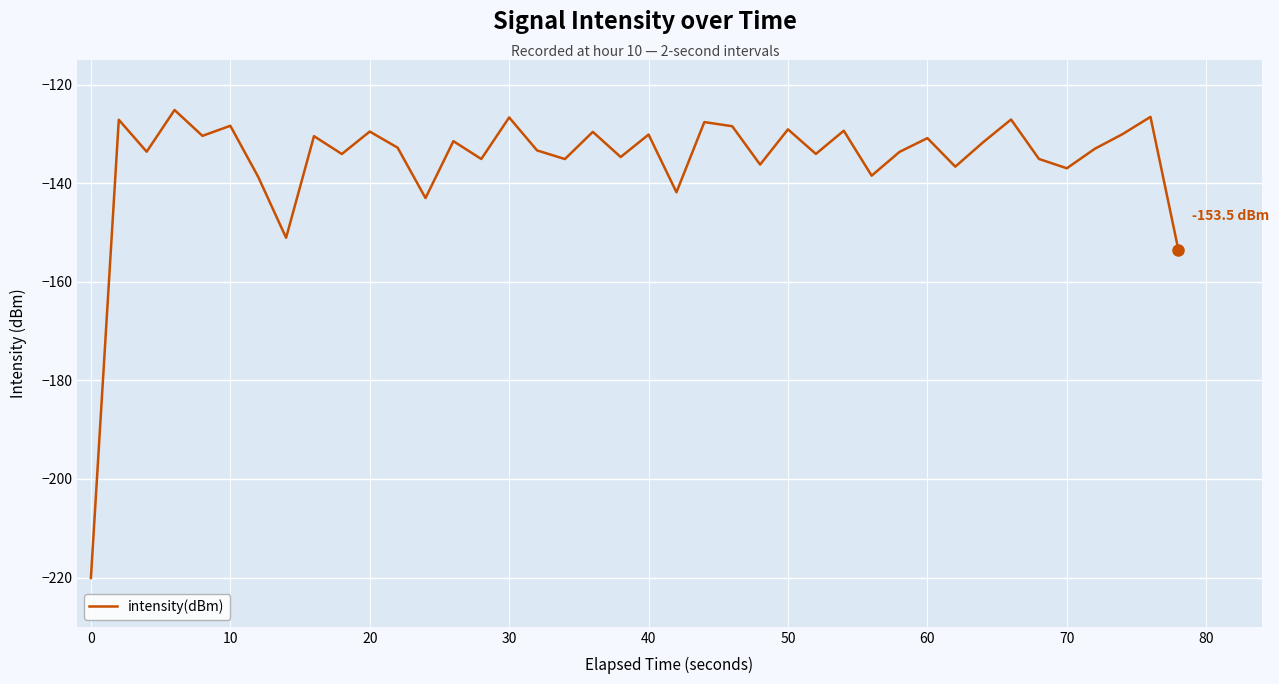

What is the smallest value displayed?

-220.1